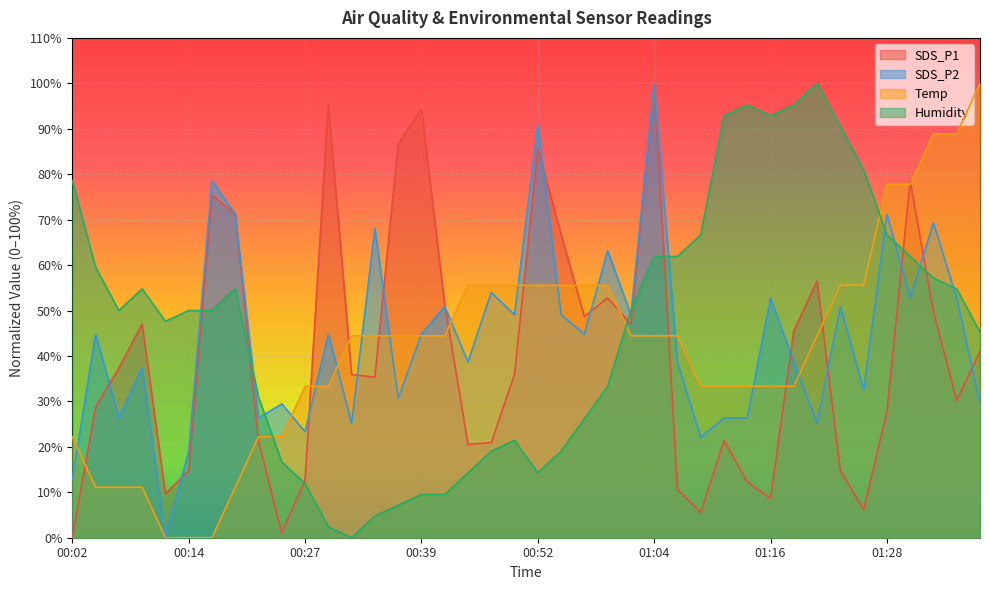

At which category does Humidity reach its first local valley?

00:07